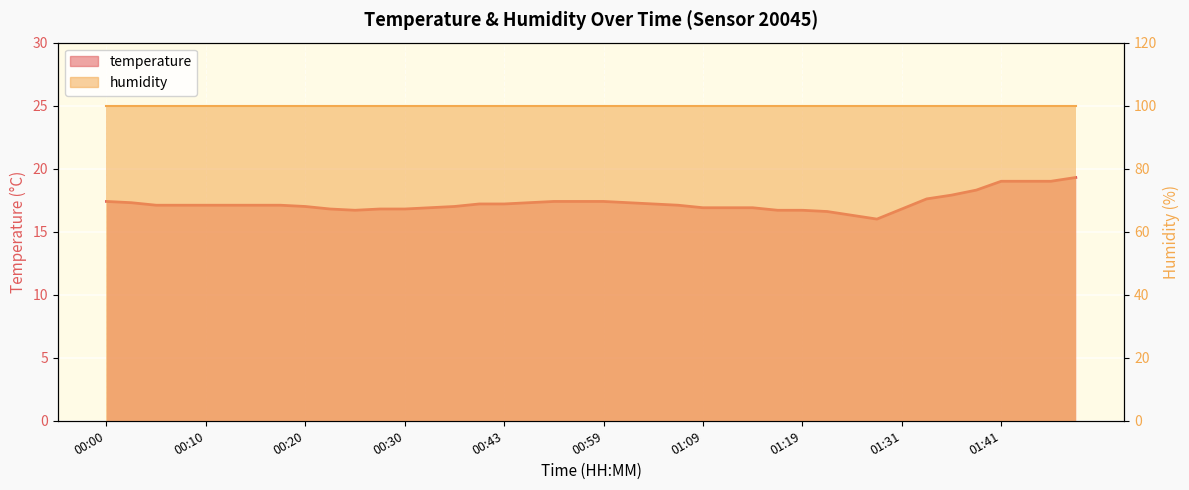

Which has a higher value, 00:46 or 01:04?

00:46